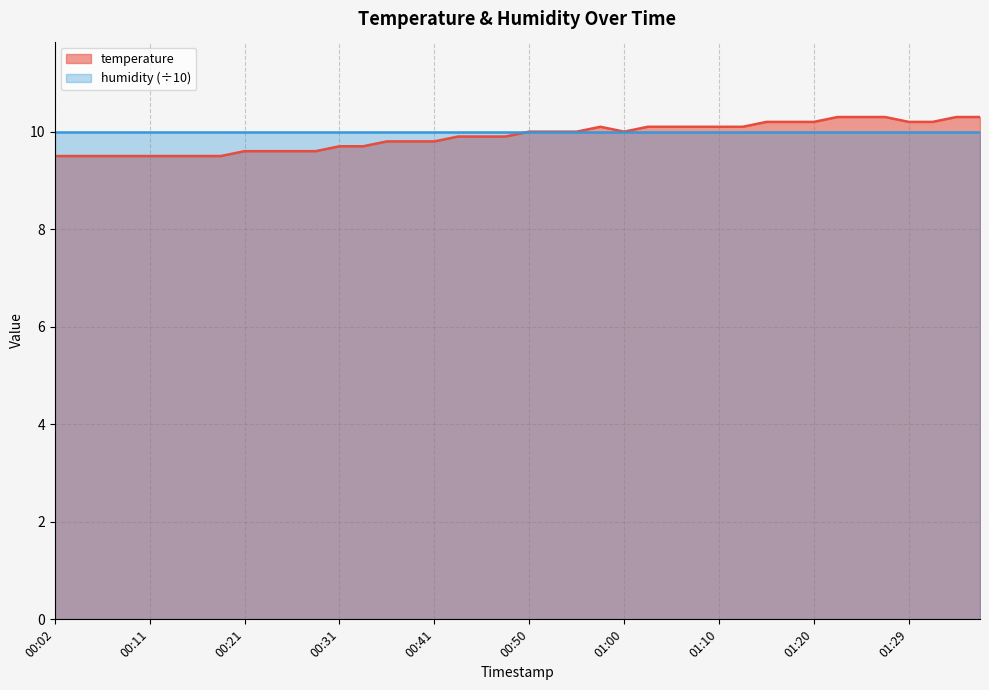

How many values are between 9 and 10?

24